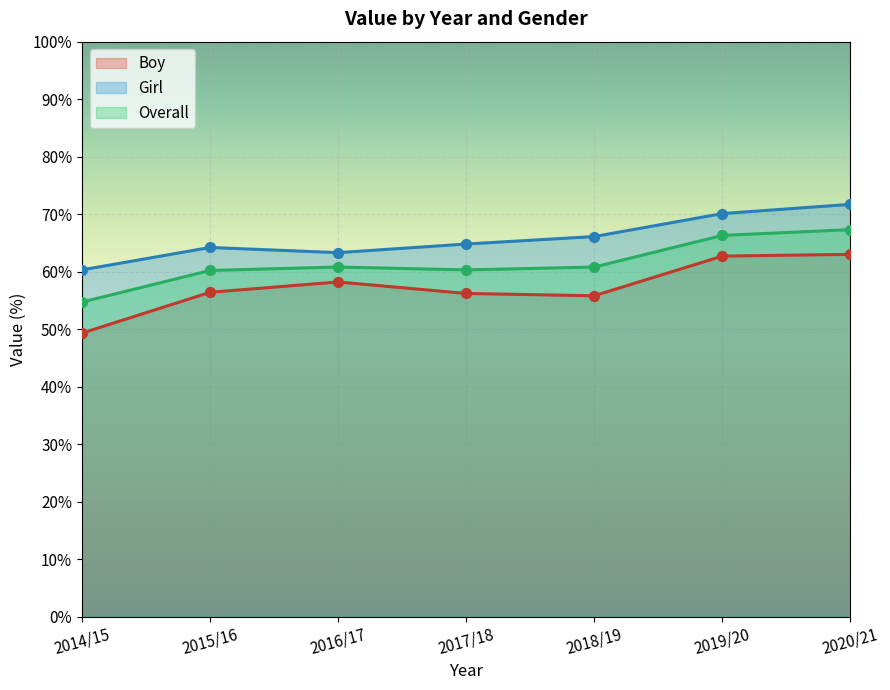

Which series contains the highest Y value?

Girl